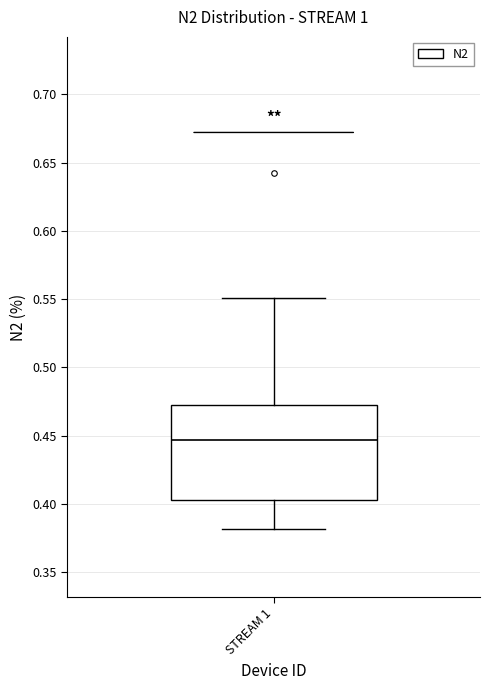

Read this box plot against the y-axis: the position of the median line, the range covered by the box, and the ends of both whiskers. The values are not printed on the chart, so give them approximately, as read against the axis.

median 0.445, box 0.405 to 0.475, whiskers 0.380 to 0.550